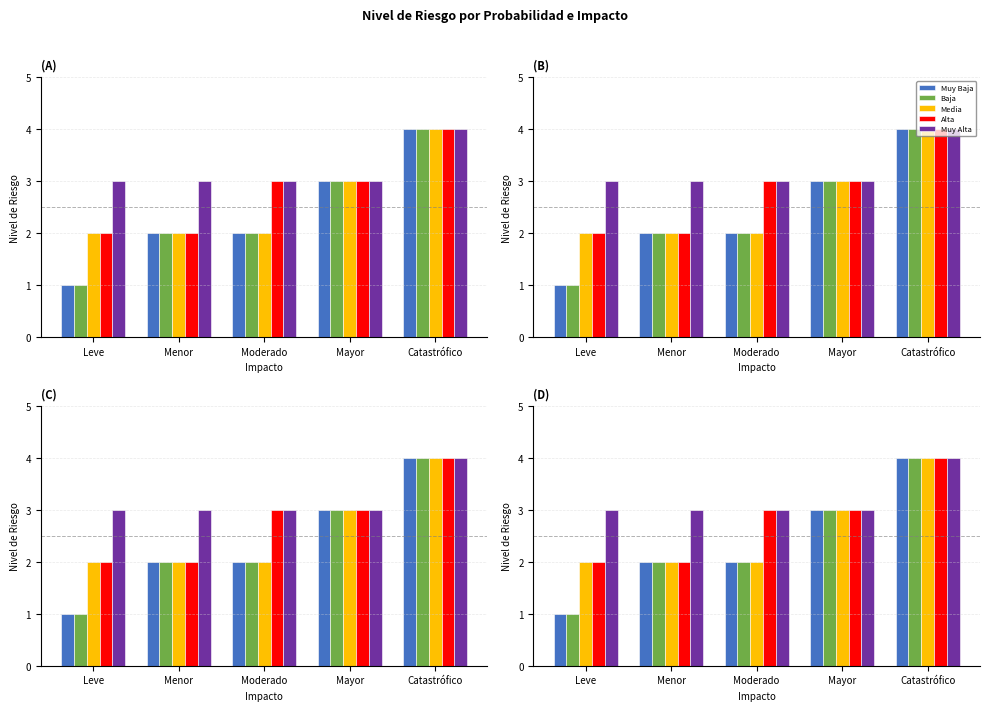

Between Menor and Mayor, which is larger?

Mayor